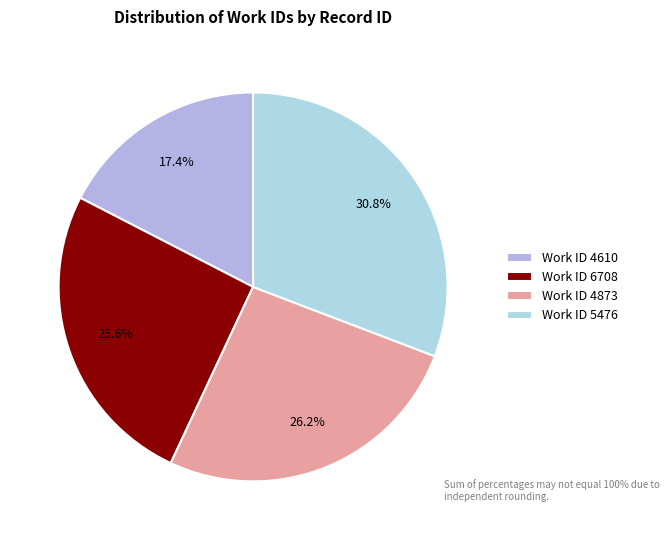

Count the number of slices in the pie.

4